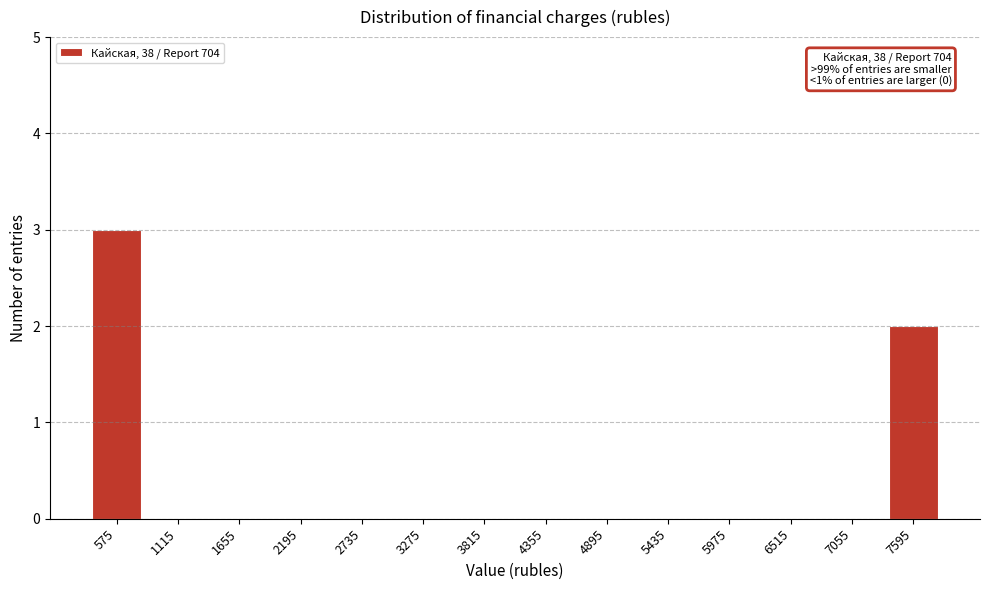

Reading left to right, what are all the values shown in this chart?

575=3	1115=0	1655=0	2195=0	2735=0	3275=0	3815=0	4355=0	4895=0	5435=0	5975=0	6515=0	7055=0	7595=2